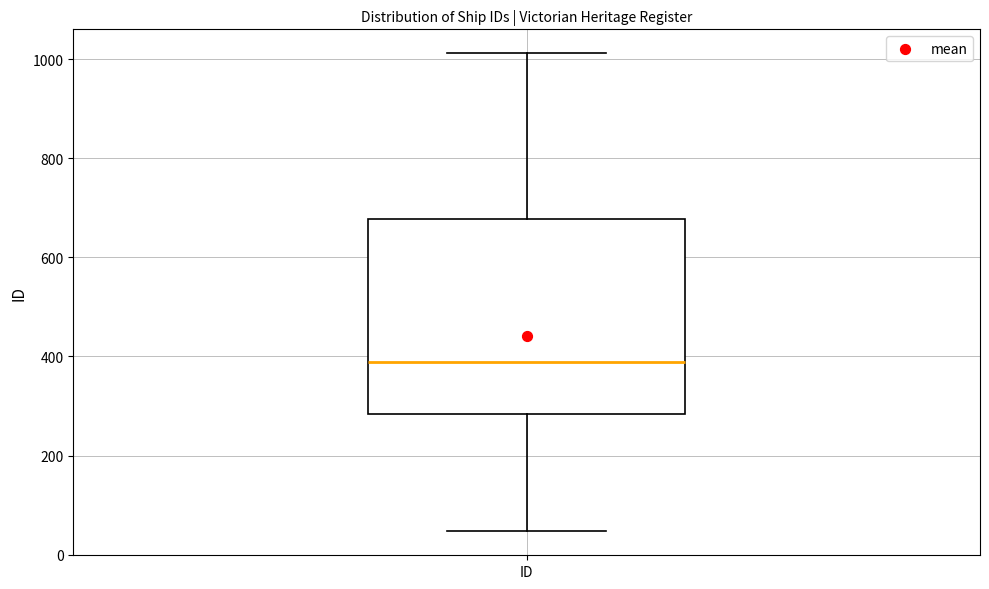

Where does the lower whisker of the box for ID end on the y-axis? The values are not printed on the chart, so give them approximately, as read against the axis.

40